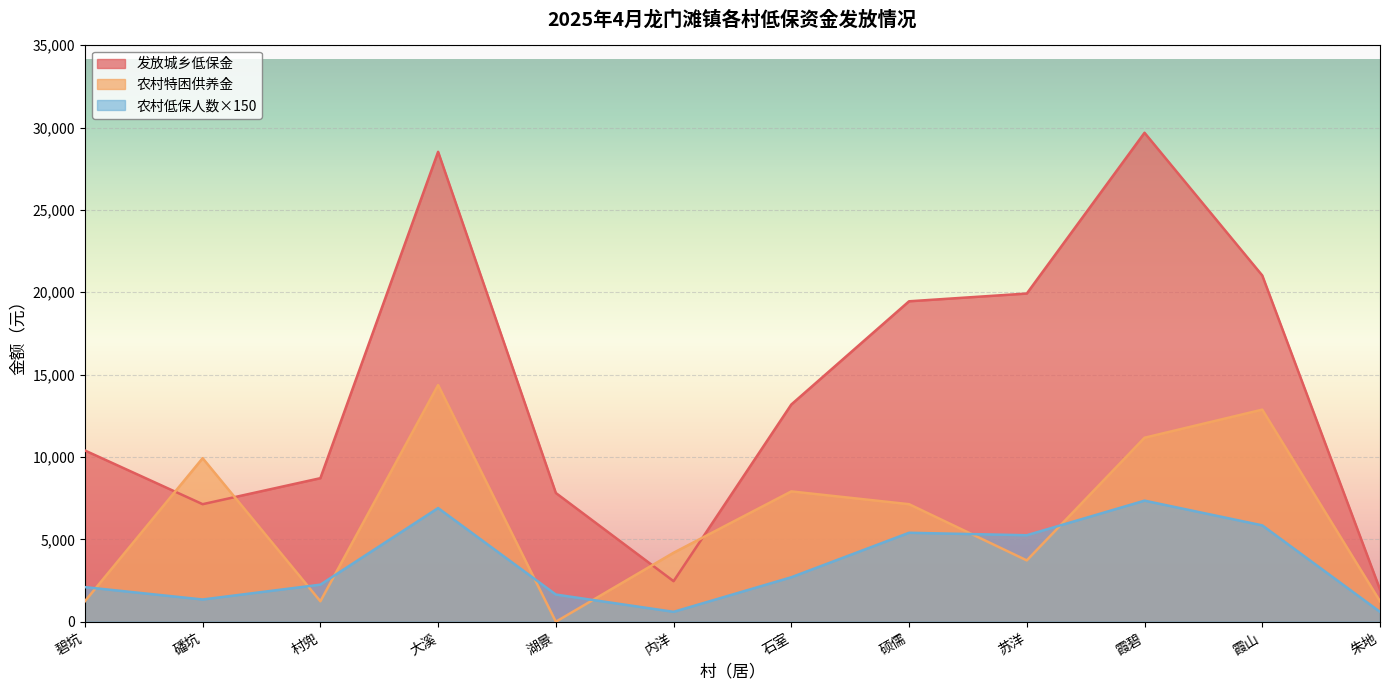

What is the sum of all 农村低保人数 values?

42000